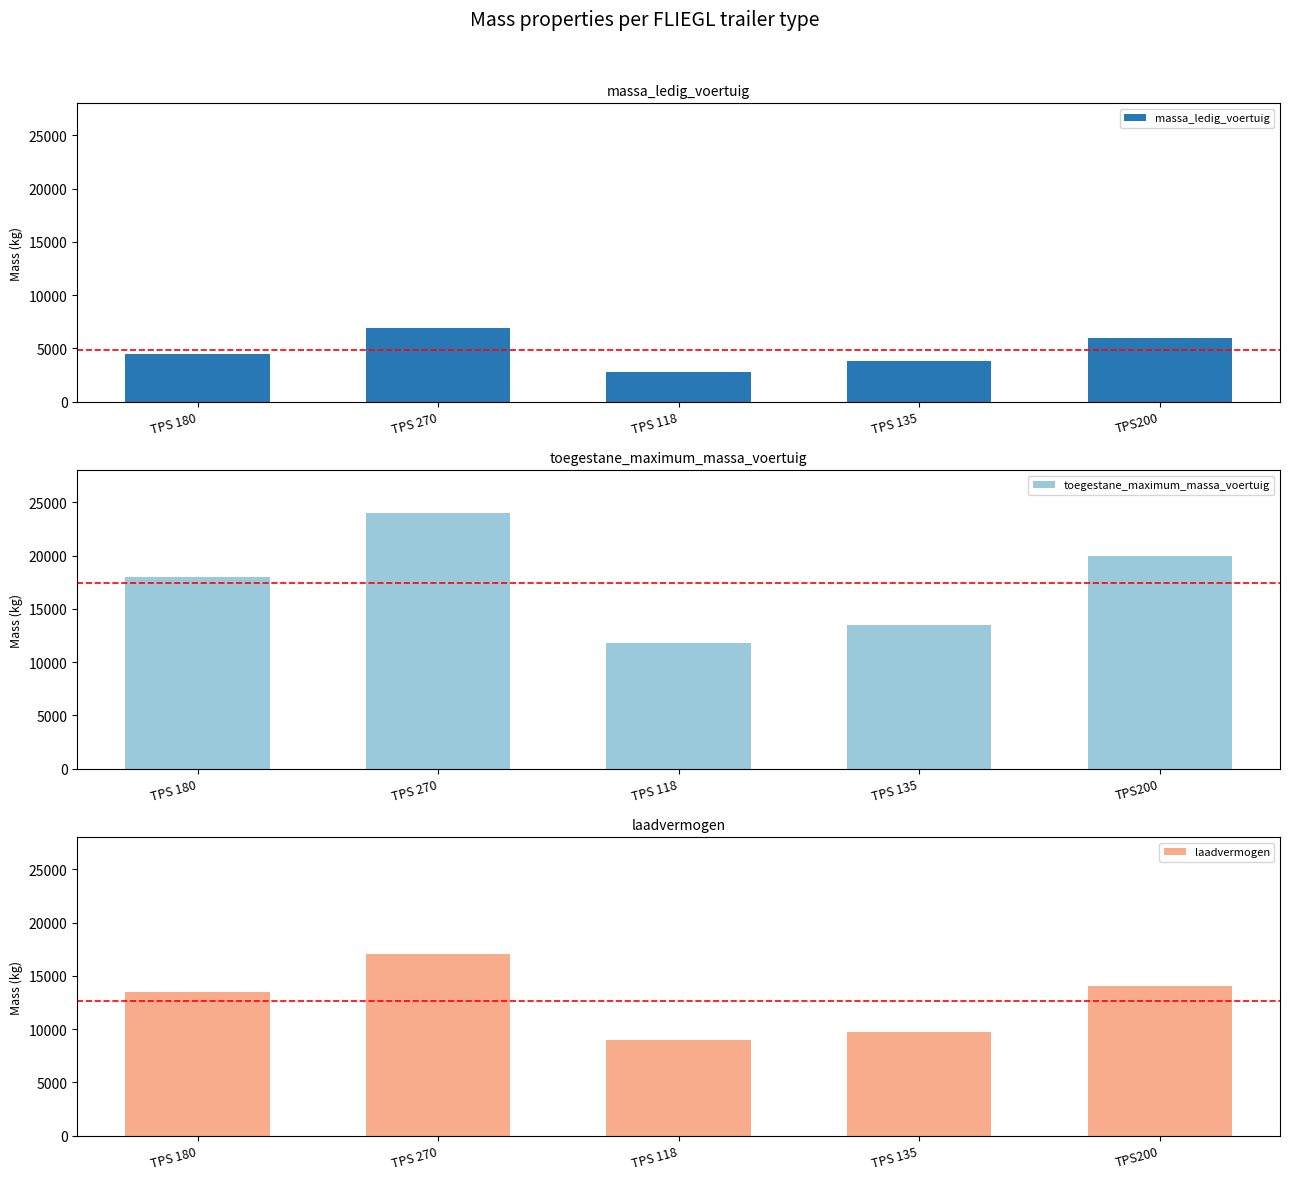

True or false: laadvermogen has a value of 7341 at TPS200.

False